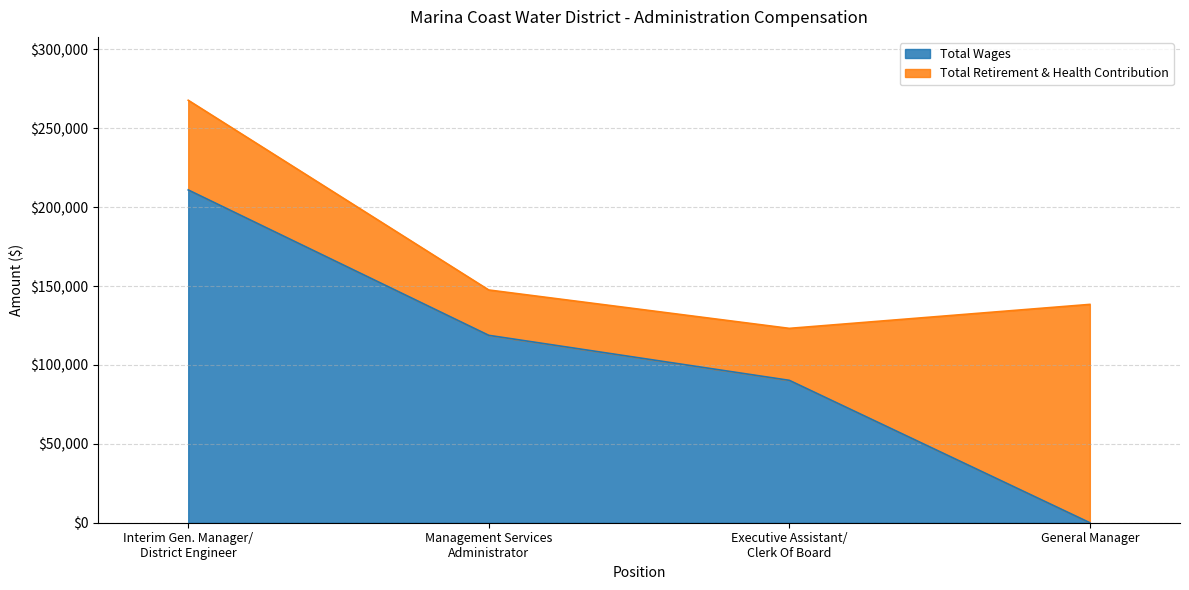

What is the average value?

105008